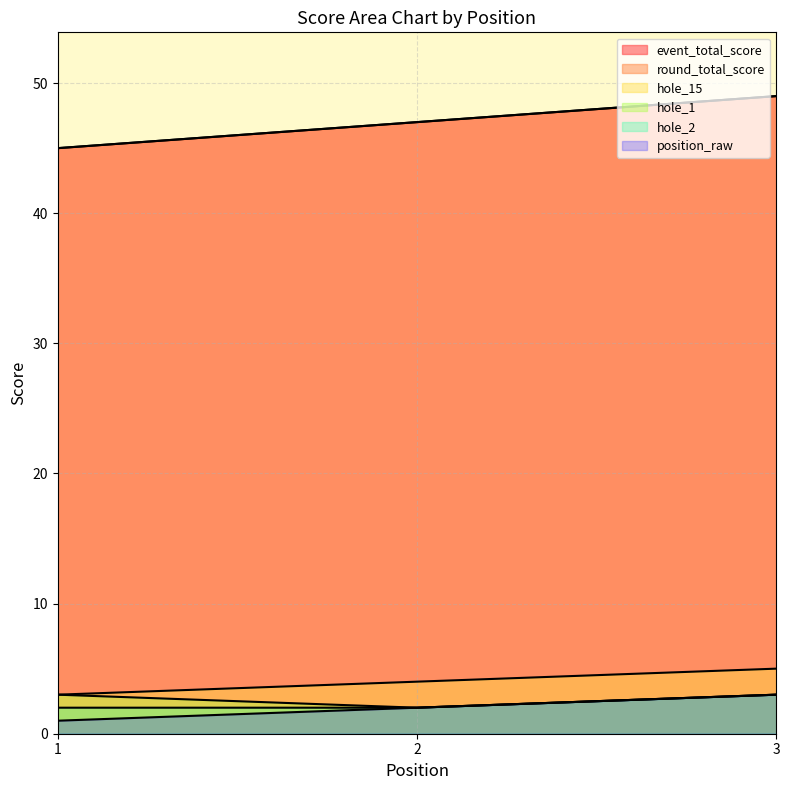

Between 3 and 2, which is larger?

3